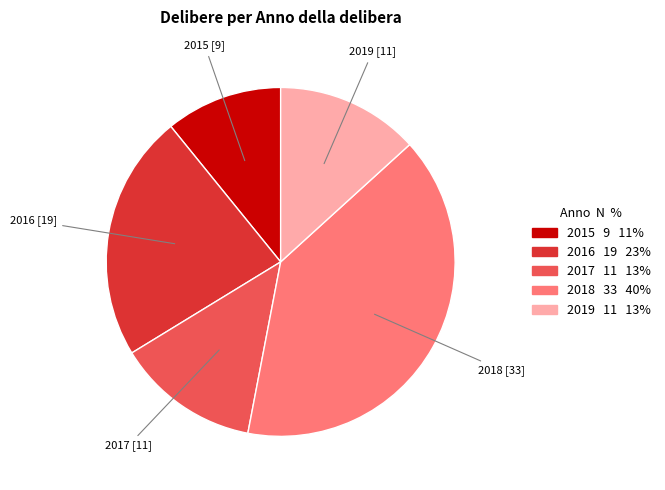

Does any single category account for the majority?

No